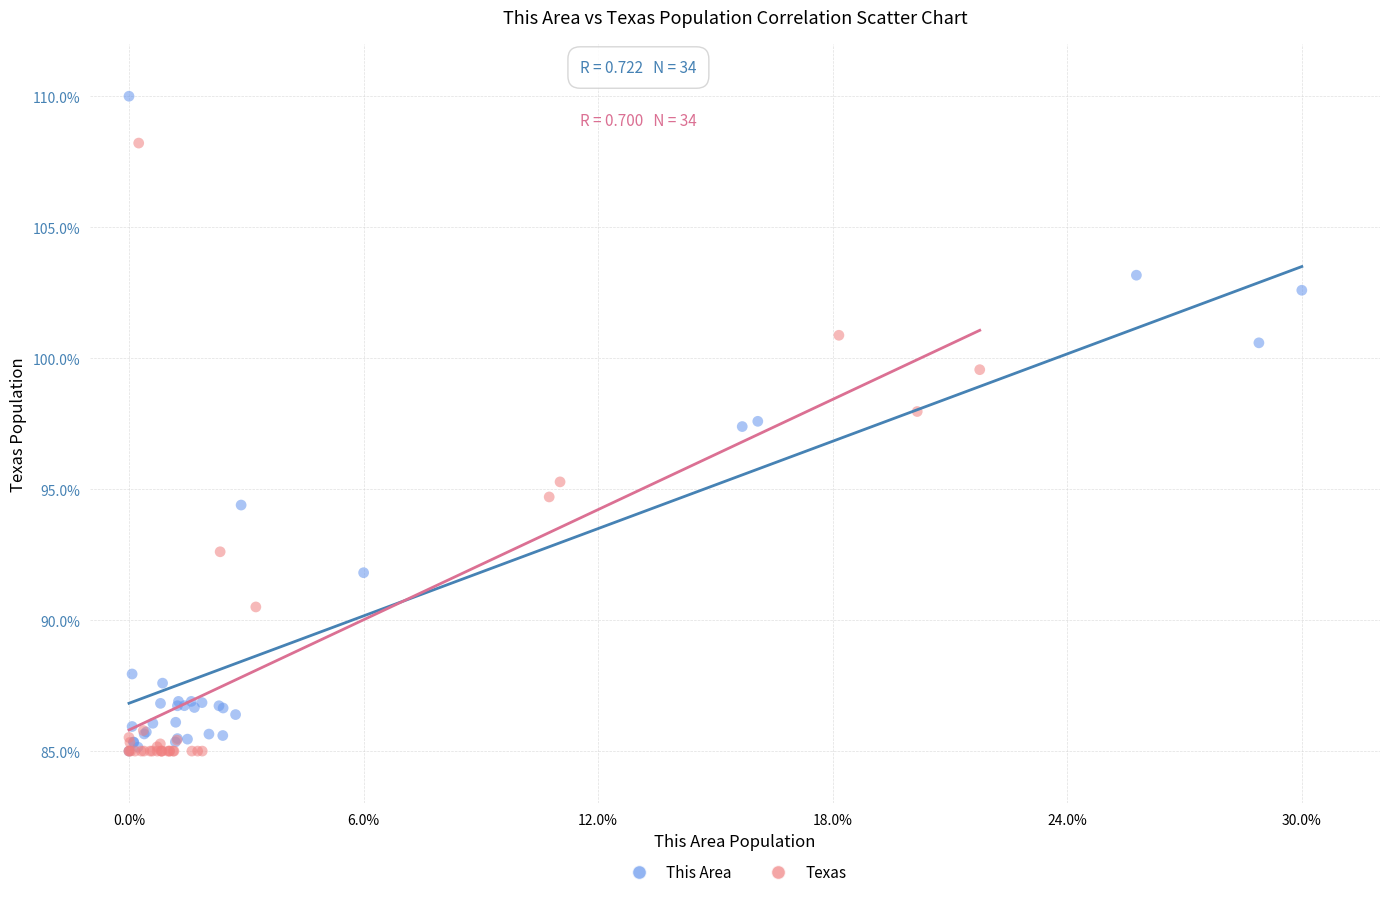

Which series contains the highest Y value?

This Area